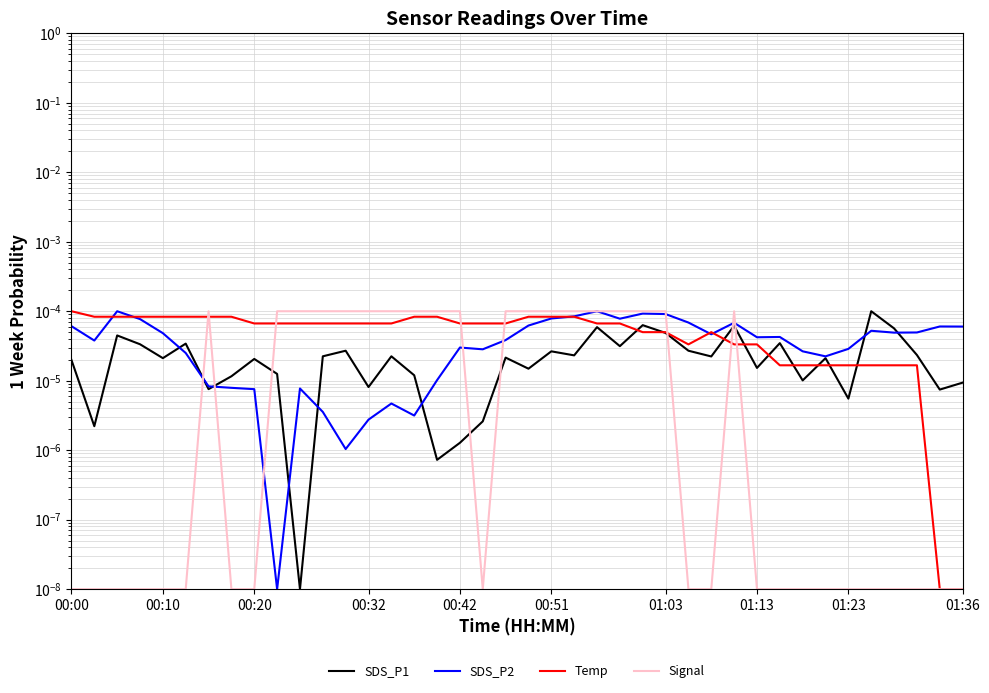

Where do SDS_P1 and Temp first cross each other?

24 and 25